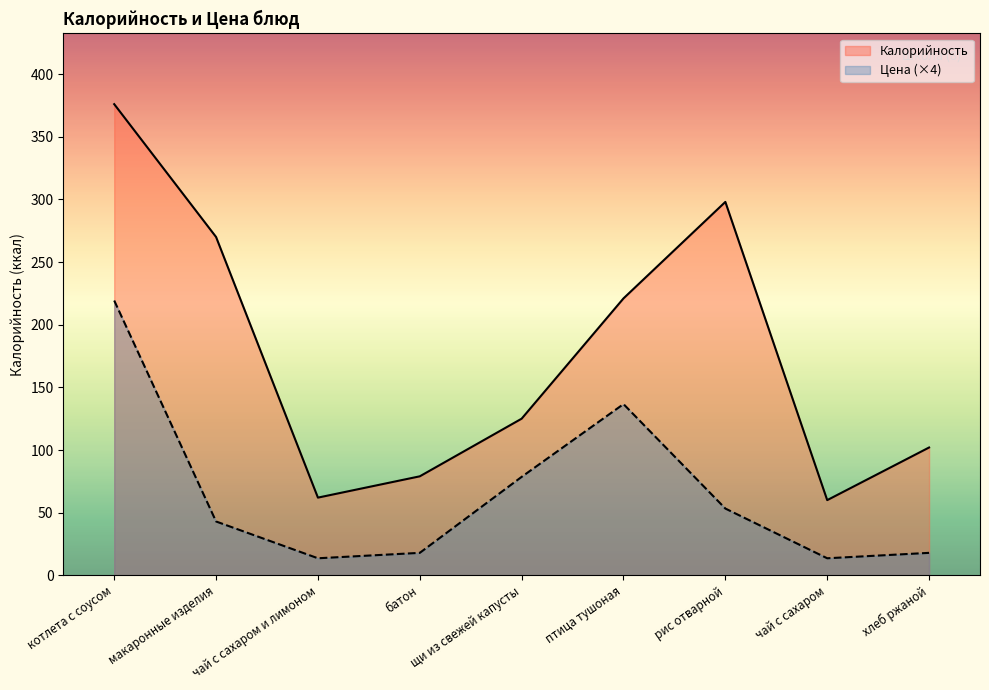

The Цена series shows 43.0 at макаронные изделия. True or false?

True